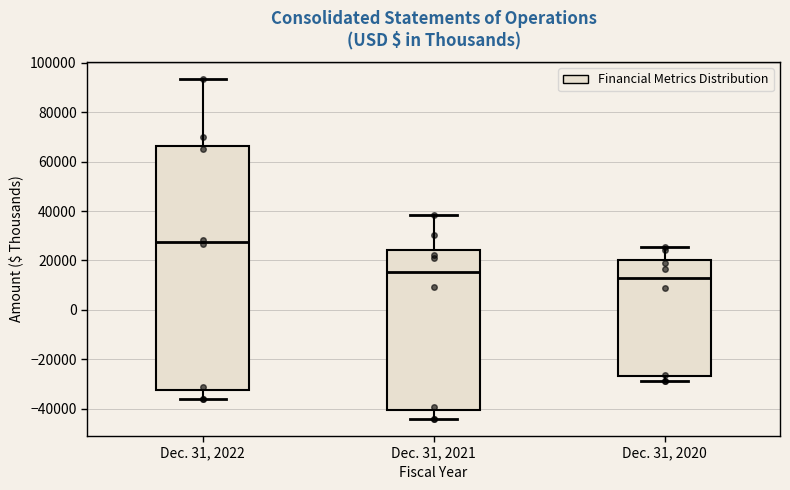

Where is the lower edge of the box for Dec. 31, 2022 on the y-axis? The values are not printed on the chart, so give them approximately, as read against the axis.

-32000